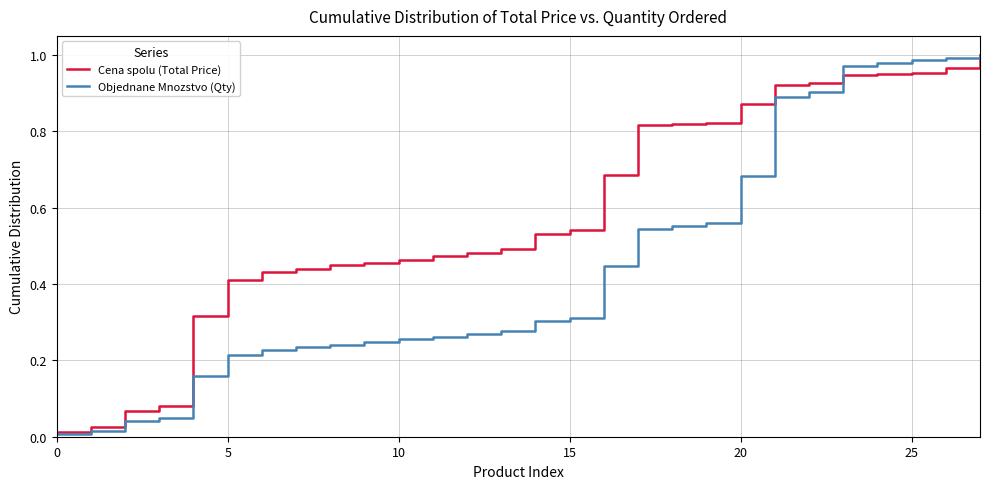

Which series has the largest total across all categories?

Cena spolu (Total Price)